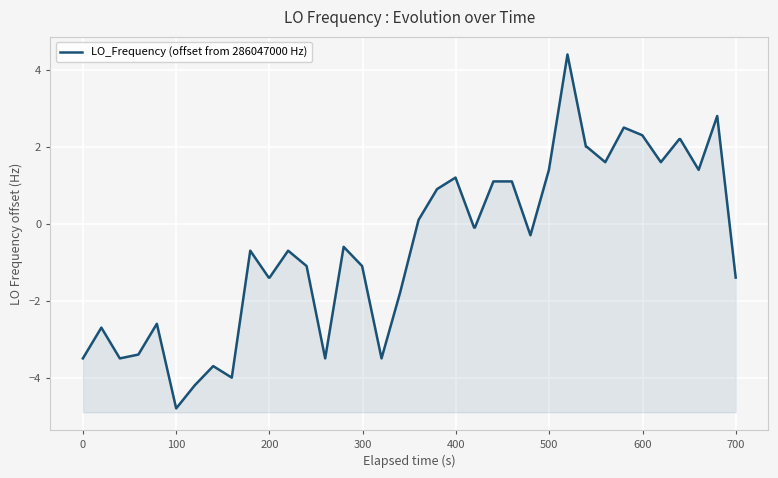

How many values are below zero?

23